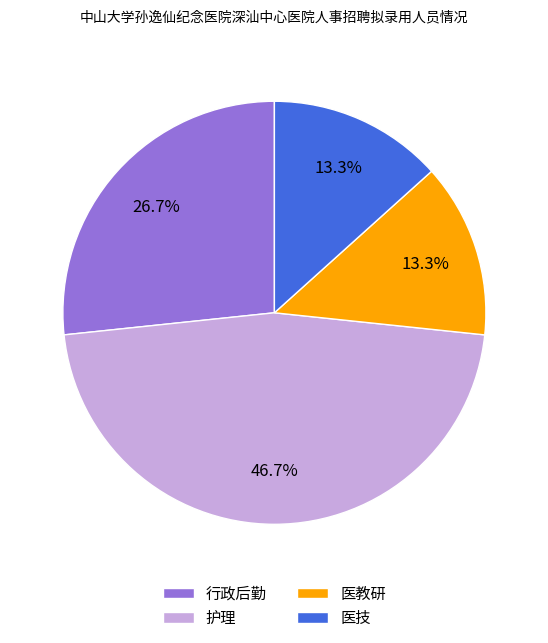

Does any single category account for the majority?

No